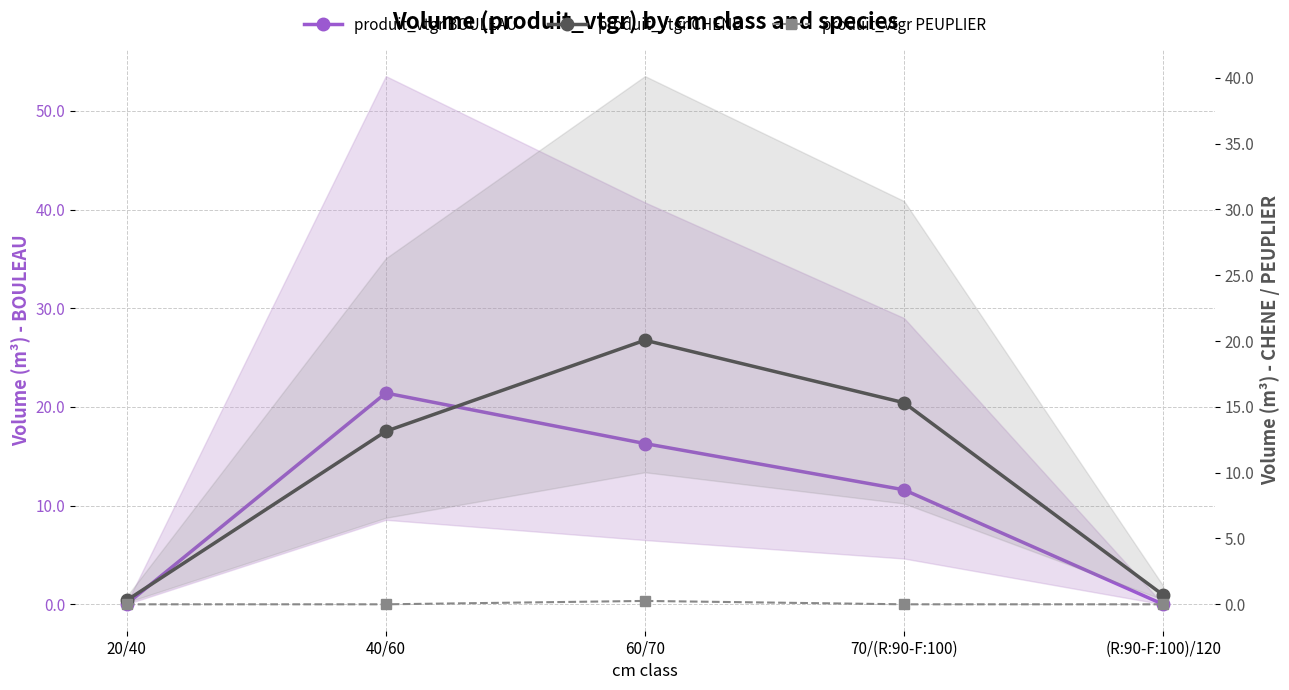

Rank the series at 70/(R:90-F:100) from highest to lowest value.

produit_vtgr CHENE, produit_vtgr BOULEAU, produit_vtgr PEUPLIER